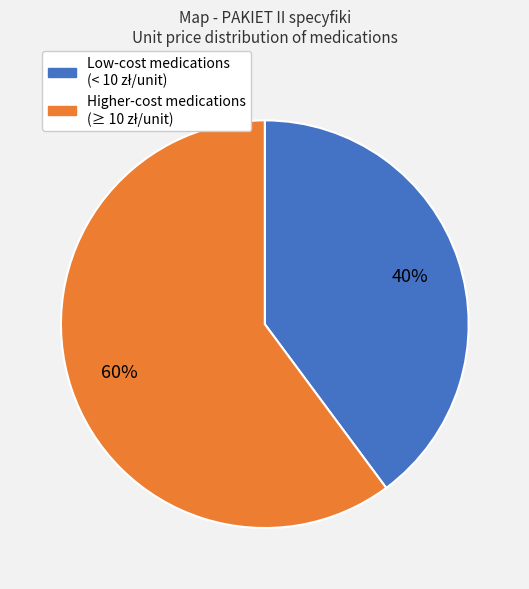

To the nearest percent, what is the difference between the largest and smallest slice percentages?

20%